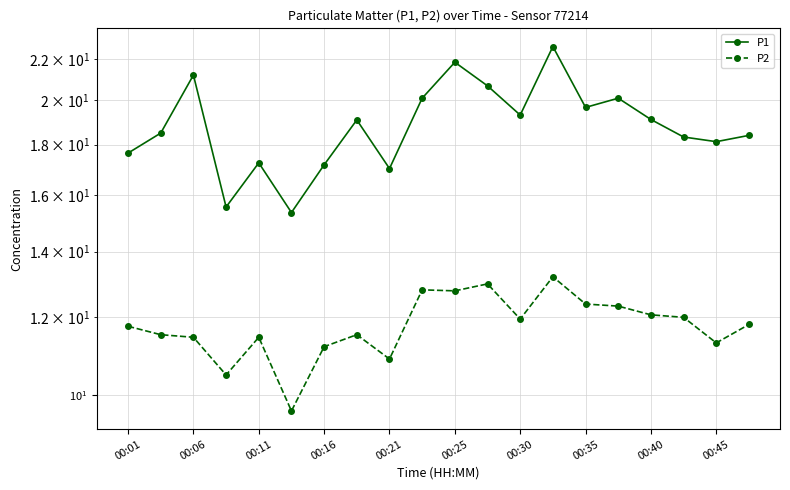

Is the value of P1 at 00:30 greater than the value of P2 at 00:25?

Yes